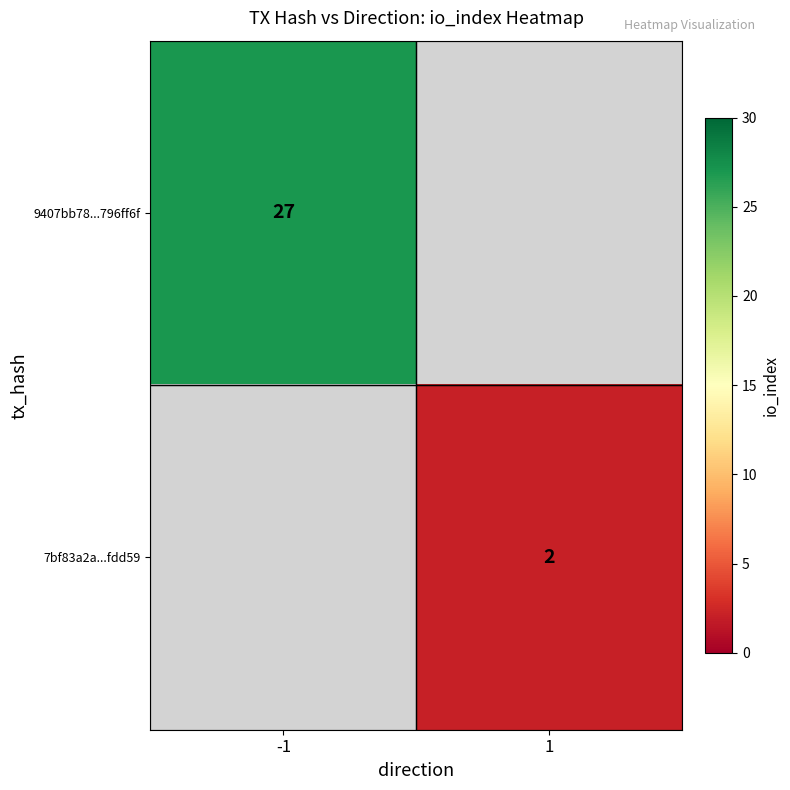

Is it true that 9407bb78...796ff6f equals 27 at -1?

True